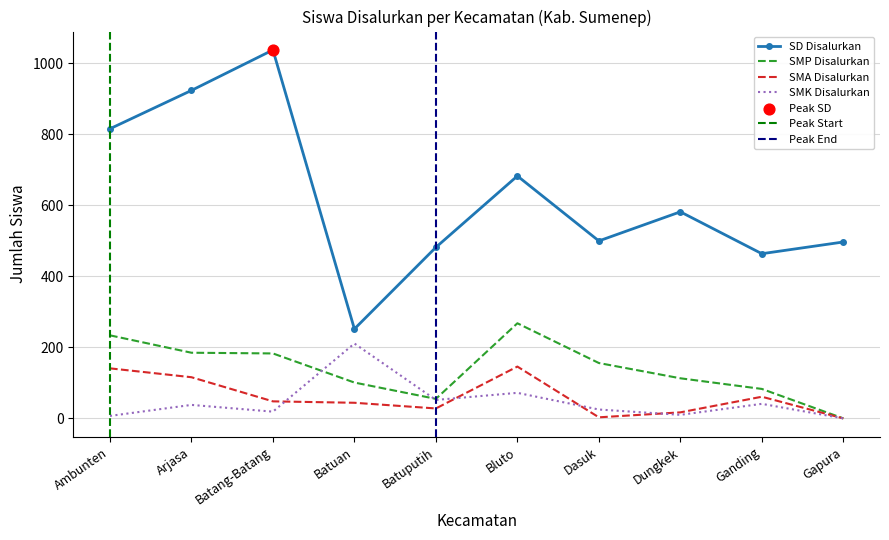

What are all the series names shown in the legend?

SD Disalurkan, SMP Disalurkan, SMA Disalurkan, SMK Disalurkan